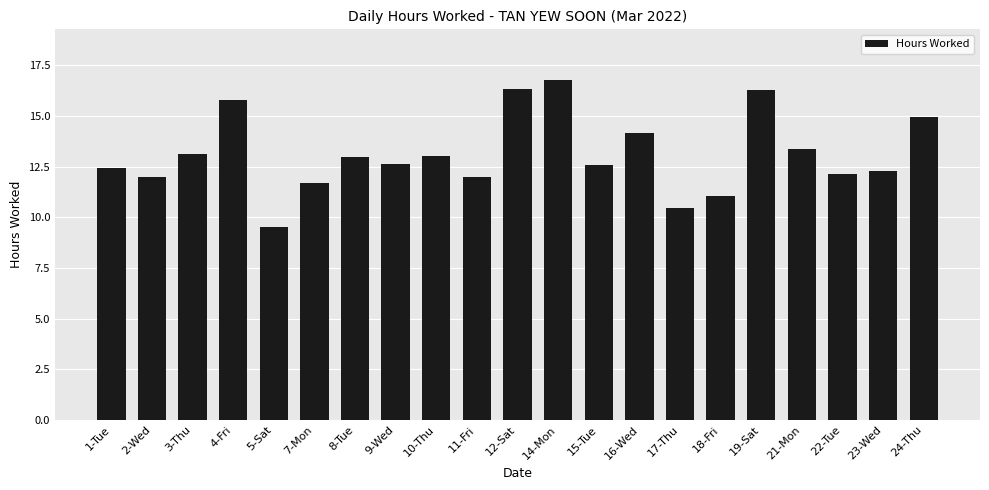

Which has a higher value, 7-Mon or 5-Sat?

7-Mon